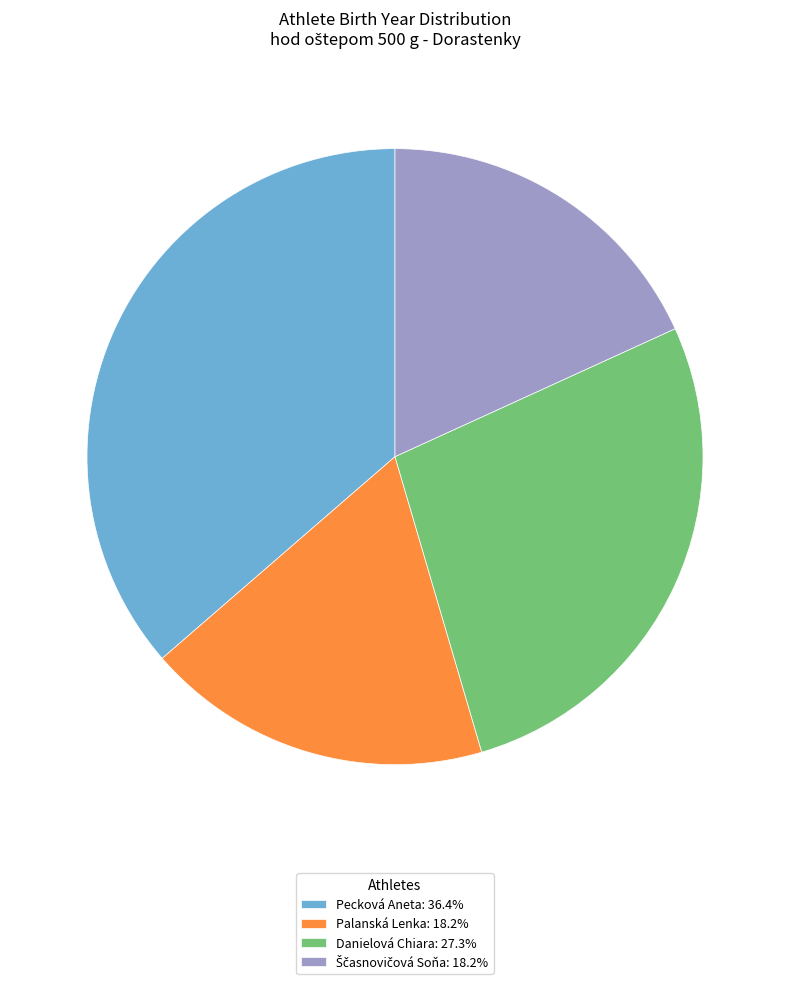

Is it true that Palanská Lenka is 18% of the pie?

True